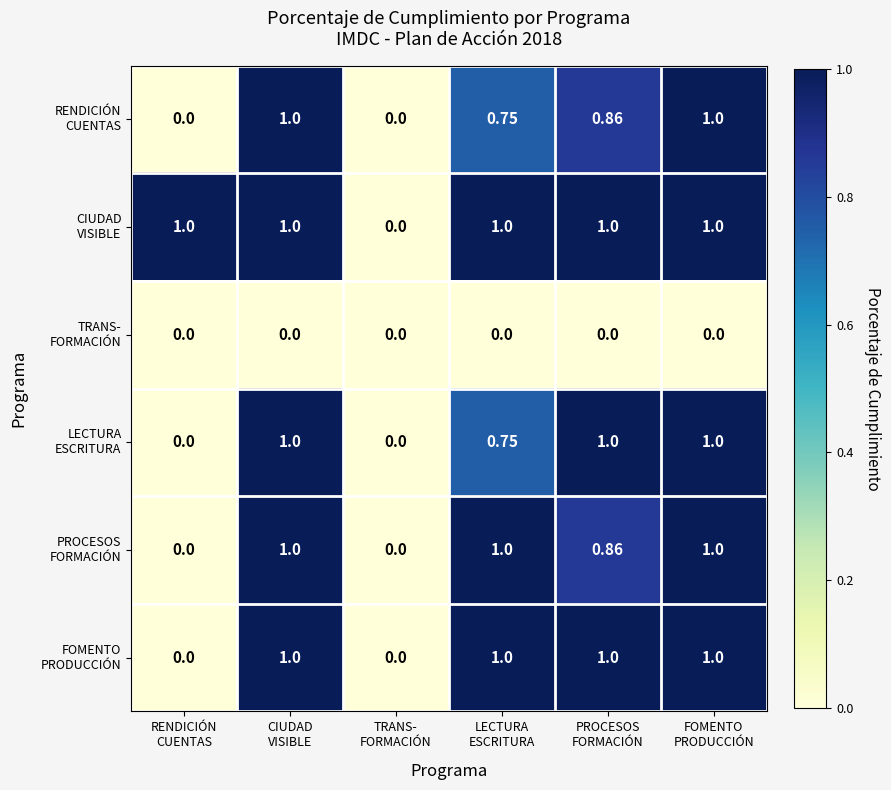

Count the number of data series in this chart.

6